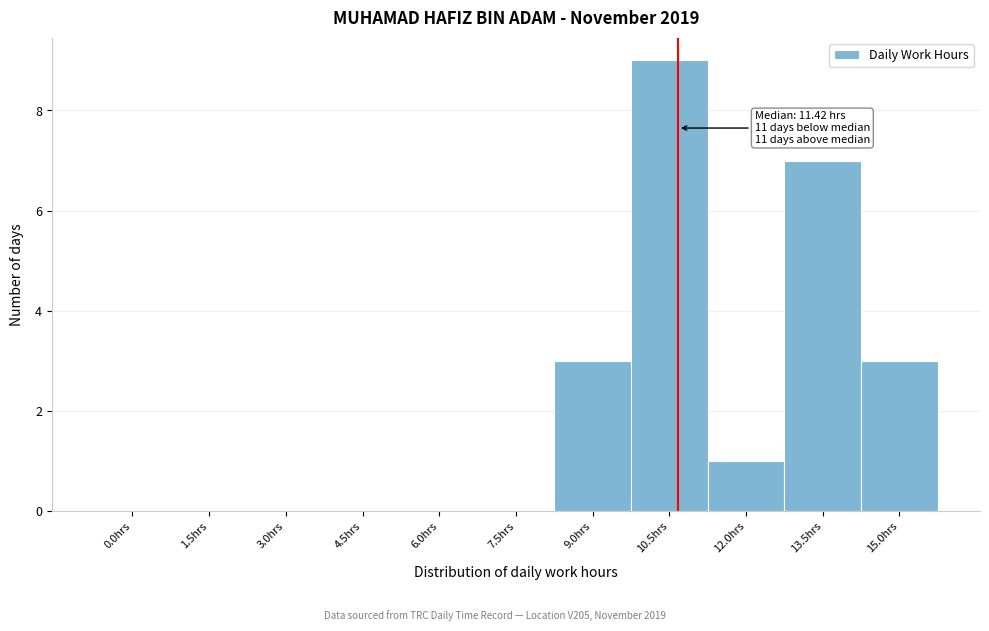

Reading right to left, list all the values displayed in this chart.

15.0hrs=3	13.5hrs=7	12.0hrs=1	10.5hrs=9	9.0hrs=3	7.5hrs=0	6.0hrs=0	4.5hrs=0	3.0hrs=0	1.5hrs=0	0.0hrs=0